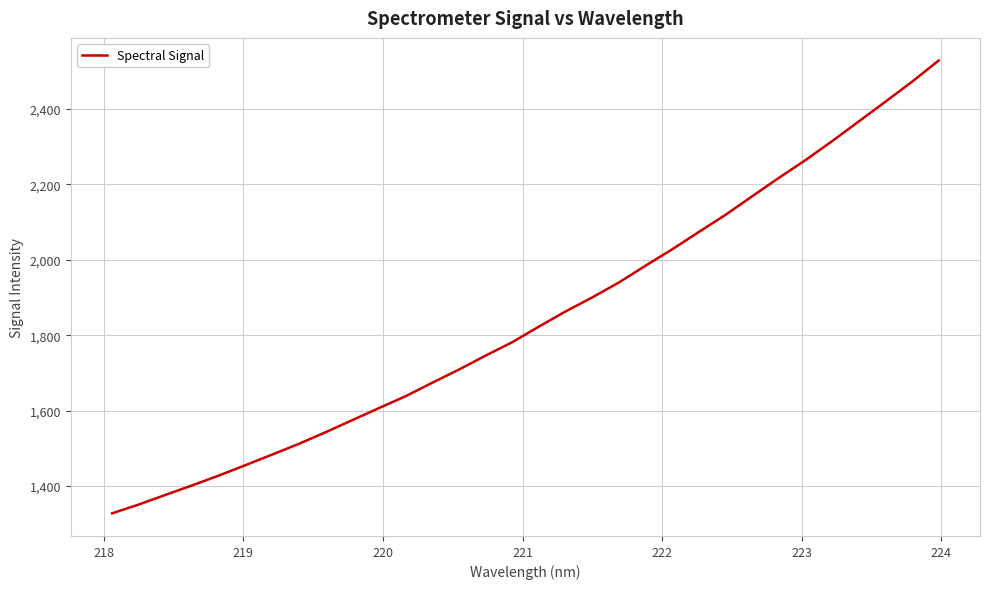

What is the maximum value shown in the chart?

2528.7